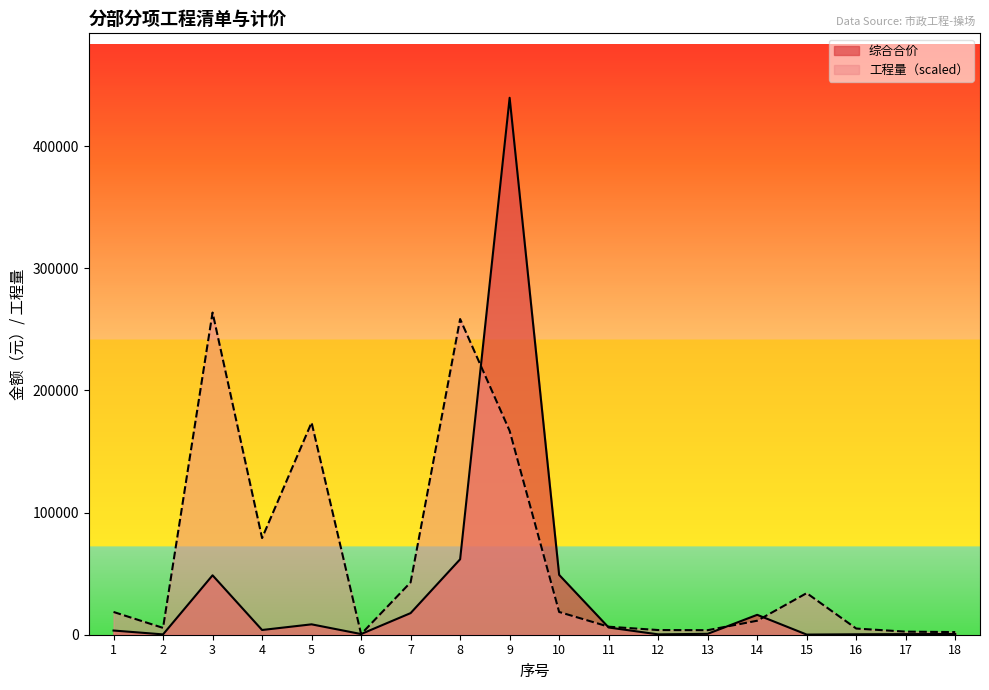

At 17, list the series in order from largest to smallest.

工程量, 综合合价